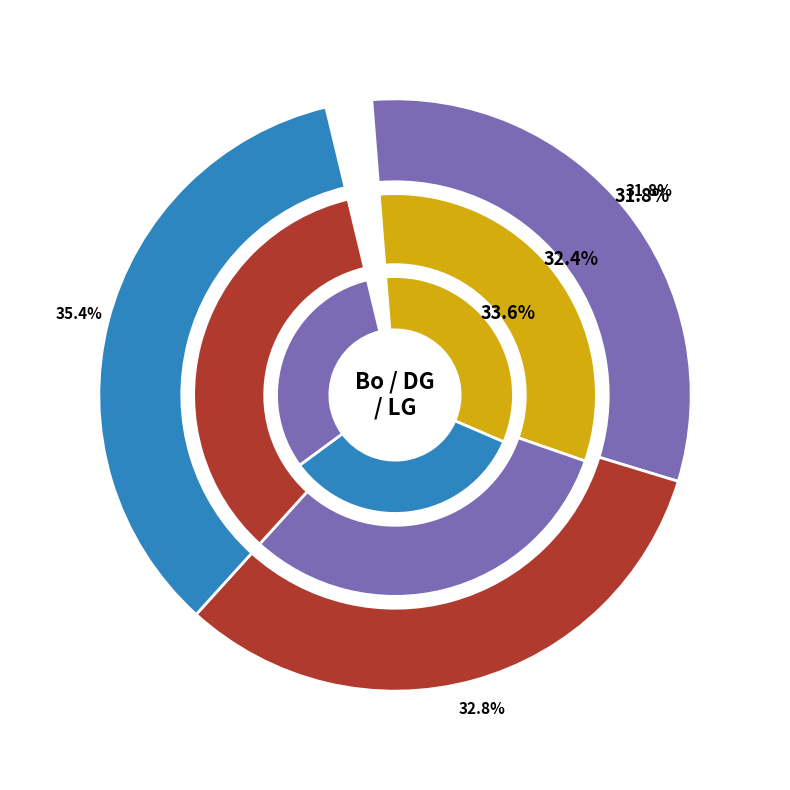

True or false: Soft accounts for 5% of the total.

False